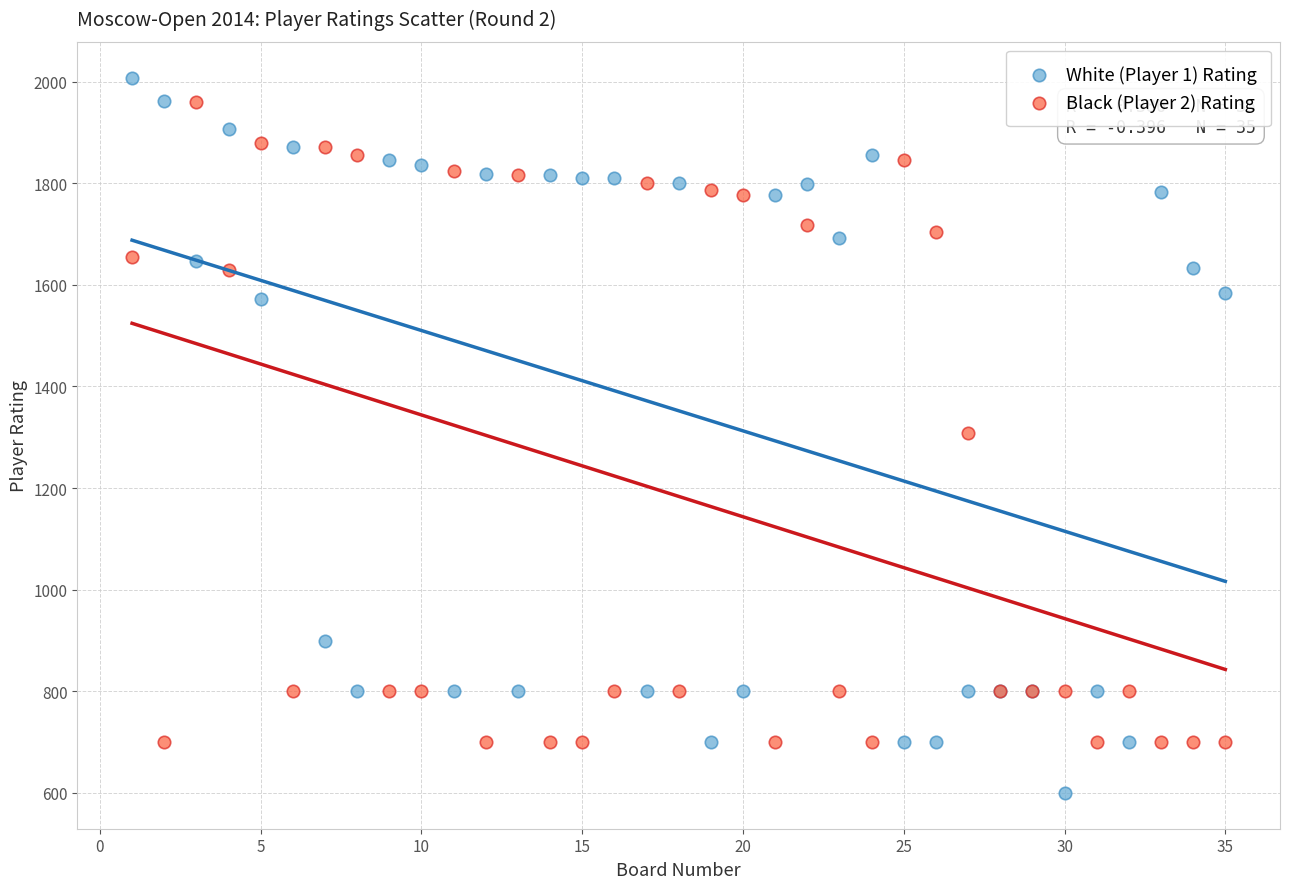

Which series has the widest spread of Y values?

White (Player 1) Rating